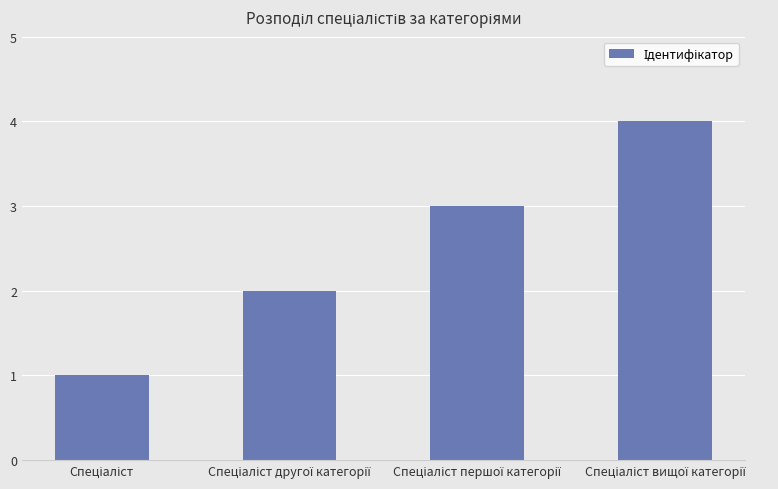

What is the maximum value shown in the chart?

4